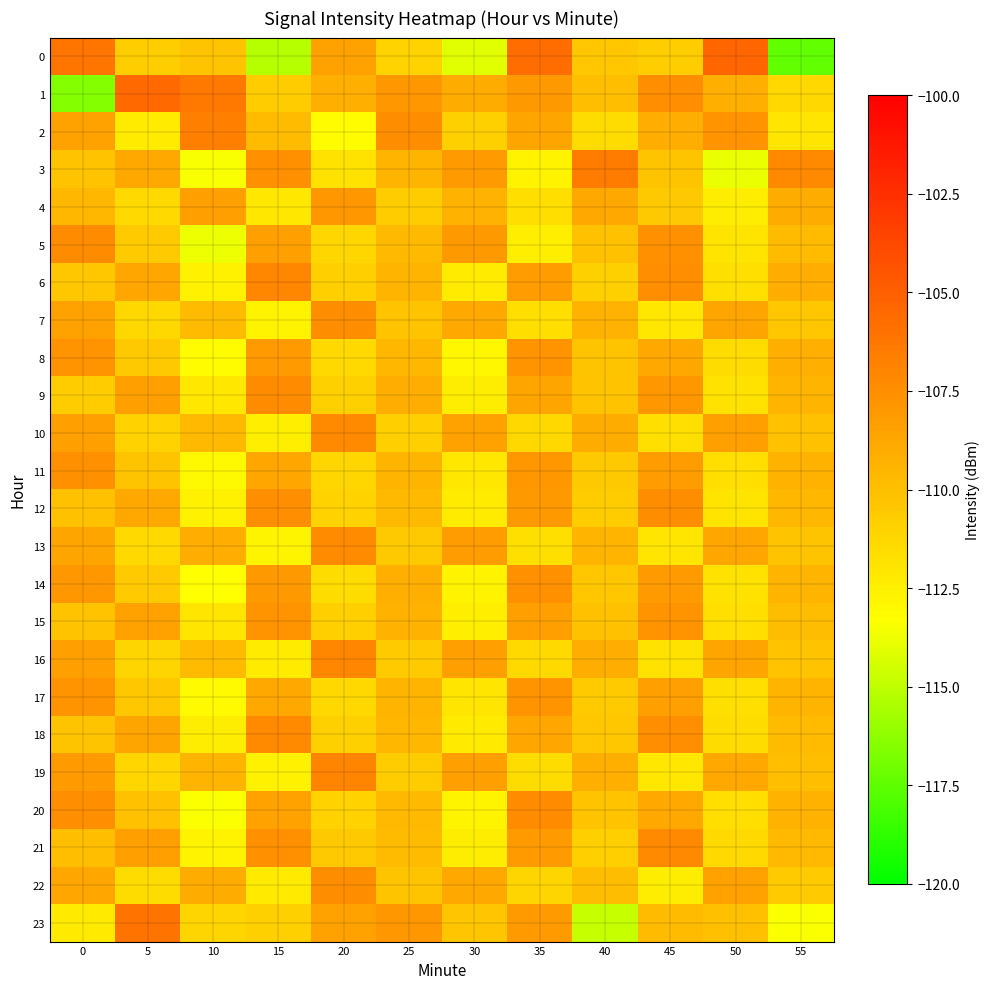

List the series in order of their peak value, lowest first.

4, 8, 15, 17, 11, 14, 7, 12, 22, 5, 9, 13, 20, 10, 18, 21, 6, 16, 19, 2, 3, 23, 1, 0